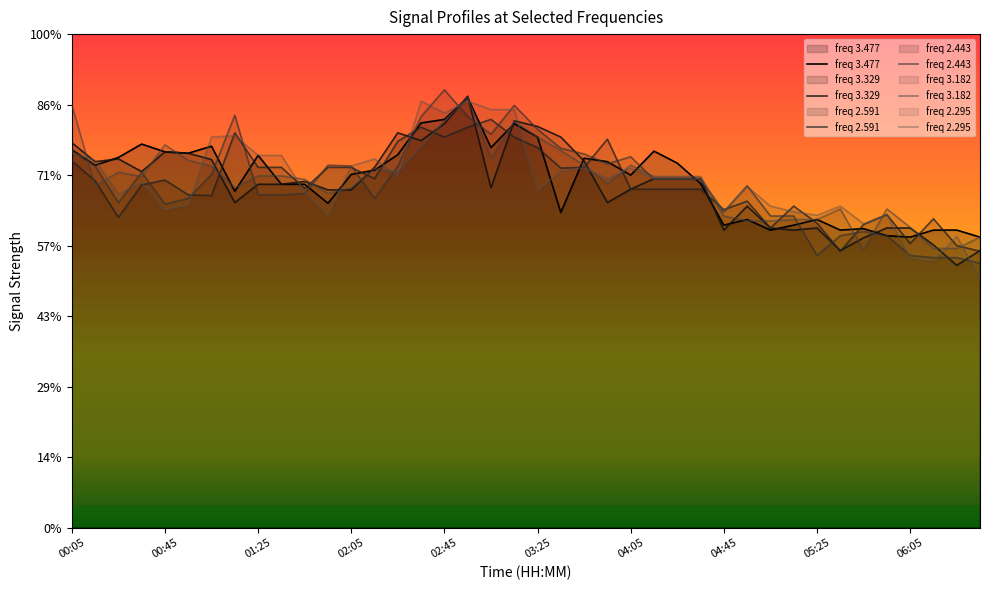

Reading left to right, what are all the values shown in this chart?

3.477: 00:05=53.6	00:15=51.4	00:25=52.5	00:35=54.4	00:45=53.3	00:55=53.1	01:05=54.1	01:15=47.7	01:25=52.8	01:35=48.7	01:45=48.7	01:55=46.0	02:05=50.1	02:15=50.7	02:25=52.9	02:35=57.4	02:45=57.9	02:55=61.0	03:05=53.9	03:15=57.3	03:25=55.4	03:35=44.7	03:45=52.4	03:55=51.9	04:05=50.0	04:15=53.4	04:25=51.7	04:35=48.8	04:45=42.9	04:55=43.7	05:05=42.2	05:15=42.9	05:25=43.7	05:35=42.2	05:45=42.4	05:55=41.4	06:05=41.2	06:15=42.2	06:25=42.2	06:35=41.2
3.329: 00:05=54.6	00:15=51.9	00:25=52.3	00:35=50.5	00:45=53.3	00:55=53.1	01:05=52.2	01:15=46.1	01:25=48.7	01:35=48.7	01:45=49.1	01:55=47.9	02:05=47.9	02:15=51.1	02:25=56.0	02:35=54.9	02:45=57.3	02:55=61.2	03:05=48.2	03:15=57.7	03:25=56.9	03:35=55.4	03:45=52.0	03:55=46.1	04:05=48.0	04:15=49.5	04:25=49.5	04:35=49.5	04:45=42.2	04:55=45.6	05:05=42.5	05:15=42.2	05:25=42.5	05:35=39.3	05:45=41.1	05:55=42.5	06:05=42.5	06:15=40.1	06:25=37.2	06:35=39.3
2.591: 00:05=52.0	00:15=49.2	00:25=44.0	00:35=48.6	00:45=49.3	00:55=47.2	01:05=47.1	01:15=56.0	01:25=51.1	01:35=51.1	01:45=48.1	01:55=51.1	02:05=51.1	02:15=49.5	02:25=54.8	02:35=56.8	02:45=55.4	02:55=56.8	03:05=57.9	03:15=55.4	03:25=53.9	03:35=51.0	03:45=51.1	03:55=55.1	04:05=48.0	04:15=48.0	04:25=48.0	04:35=48.0	04:45=45.1	04:55=46.3	05:05=42.5	05:15=45.6	05:25=43.2	05:35=39.2	05:45=43.0	05:55=44.4	06:05=40.3	06:15=43.8	06:25=40.0	06:35=39.2
2.443: 00:05=53.5	00:15=51.3	00:25=46.1	00:35=50.4	00:45=45.9	00:55=46.7	01:05=50.1	01:15=58.5	01:25=47.2	01:35=47.2	01:45=47.4	01:55=51.4	02:05=51.3	02:15=46.7	02:25=51.3	02:35=58.3	02:45=62.1	02:55=58.3	03:05=55.8	03:15=59.9	03:25=56.5	03:35=53.8	03:45=53.0	03:55=51.6	04:05=52.6	04:15=49.4	04:25=49.4	04:35=49.4	04:45=44.8	04:55=48.5	05:05=44.2	05:15=44.2	05:25=38.6	05:35=41.4	05:45=42.0	05:55=41.4	06:05=38.6	06:15=38.3	06:25=38.3	06:35=37.5
3.182: 00:05=60.0	00:15=48.5	00:25=50.4	00:35=49.8	00:45=54.3	00:55=52.1	01:05=51.3	01:15=48.2	01:25=49.9	01:35=49.9	01:45=49.4	01:55=47.4	02:05=48.2	02:15=50.9	02:25=50.4	02:35=53.9	02:45=57.7	02:55=61.0	03:05=52.4	03:15=57.6	03:25=55.4	03:35=53.5	03:45=51.4	03:55=48.8	04:05=51.4	04:15=49.8	04:25=49.8	04:35=49.8	04:45=44.2	04:55=43.5	05:05=43.5	05:15=43.7	05:25=43.7	05:35=45.2	05:45=39.4	05:55=45.2	06:05=42.6	06:15=39.6	06:25=39.6	06:35=41.2
2.295: 00:05=53.1	00:15=52.1	00:25=47.3	00:35=49.0	00:45=45.1	00:55=45.8	01:05=55.4	01:15=55.6	01:25=52.8	01:35=52.8	01:45=47.6	01:55=44.3	02:05=51.3	02:15=52.3	02:25=49.9	02:35=60.5	02:45=58.8	02:55=60.5	03:05=59.3	03:15=59.3	03:25=47.8	03:35=50.6	03:45=51.0	03:55=49.5	04:05=51.0	04:15=49.5	04:25=49.5	04:35=49.5	04:45=44.8	04:55=48.4	05:05=45.6	05:15=44.8	05:25=44.3	05:35=45.6	05:45=43.1	05:55=44.4	06:05=38.2	06:15=37.8	06:25=41.3	06:35=35.4